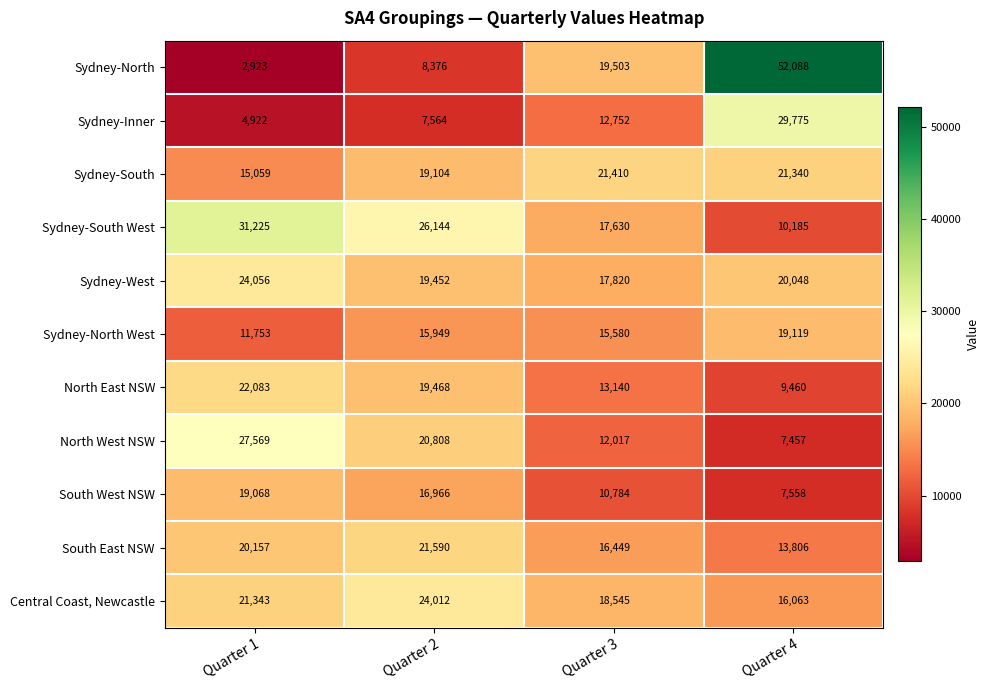

Read the North West NSW value at Quarter 3, to the nearest 100.

12000